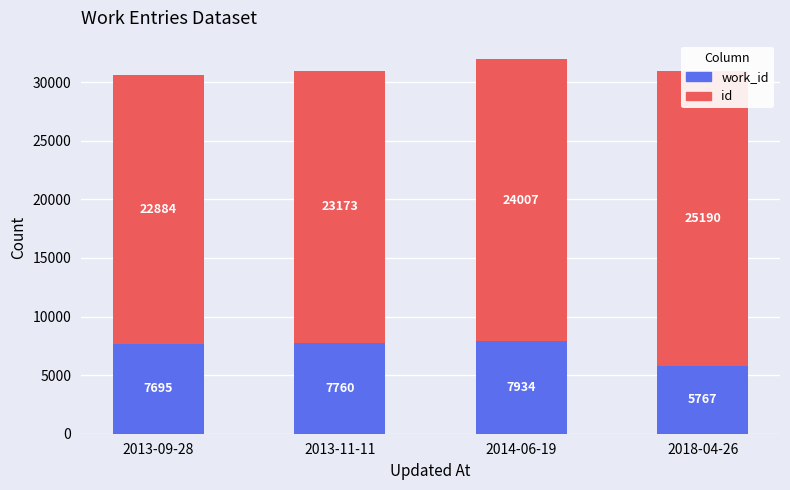

What are all the series names shown in the legend?

work_id, id